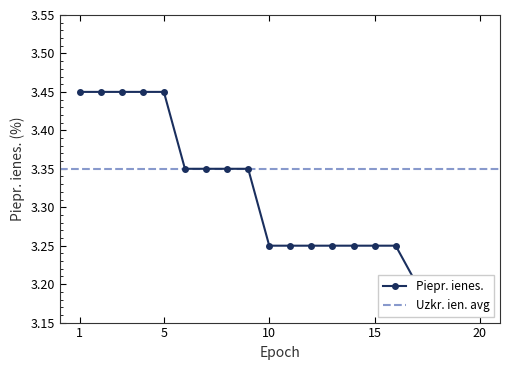

Does the chart display data point markers on the line(s)?

Yes